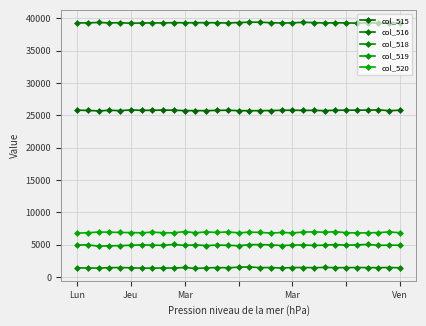

Does the chart have visible grid lines?

Yes